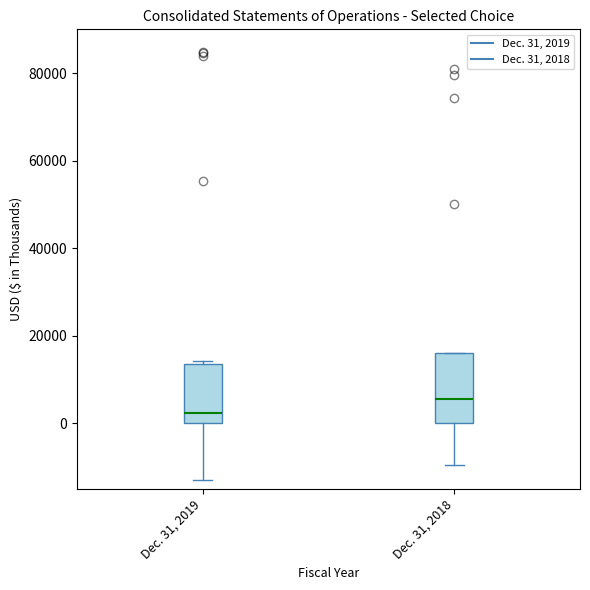

Where does the lower whisker of the box for Dec. 31, 2019 end on the y-axis? The values are not printed on the chart, so give them approximately, as read against the axis.

-12000